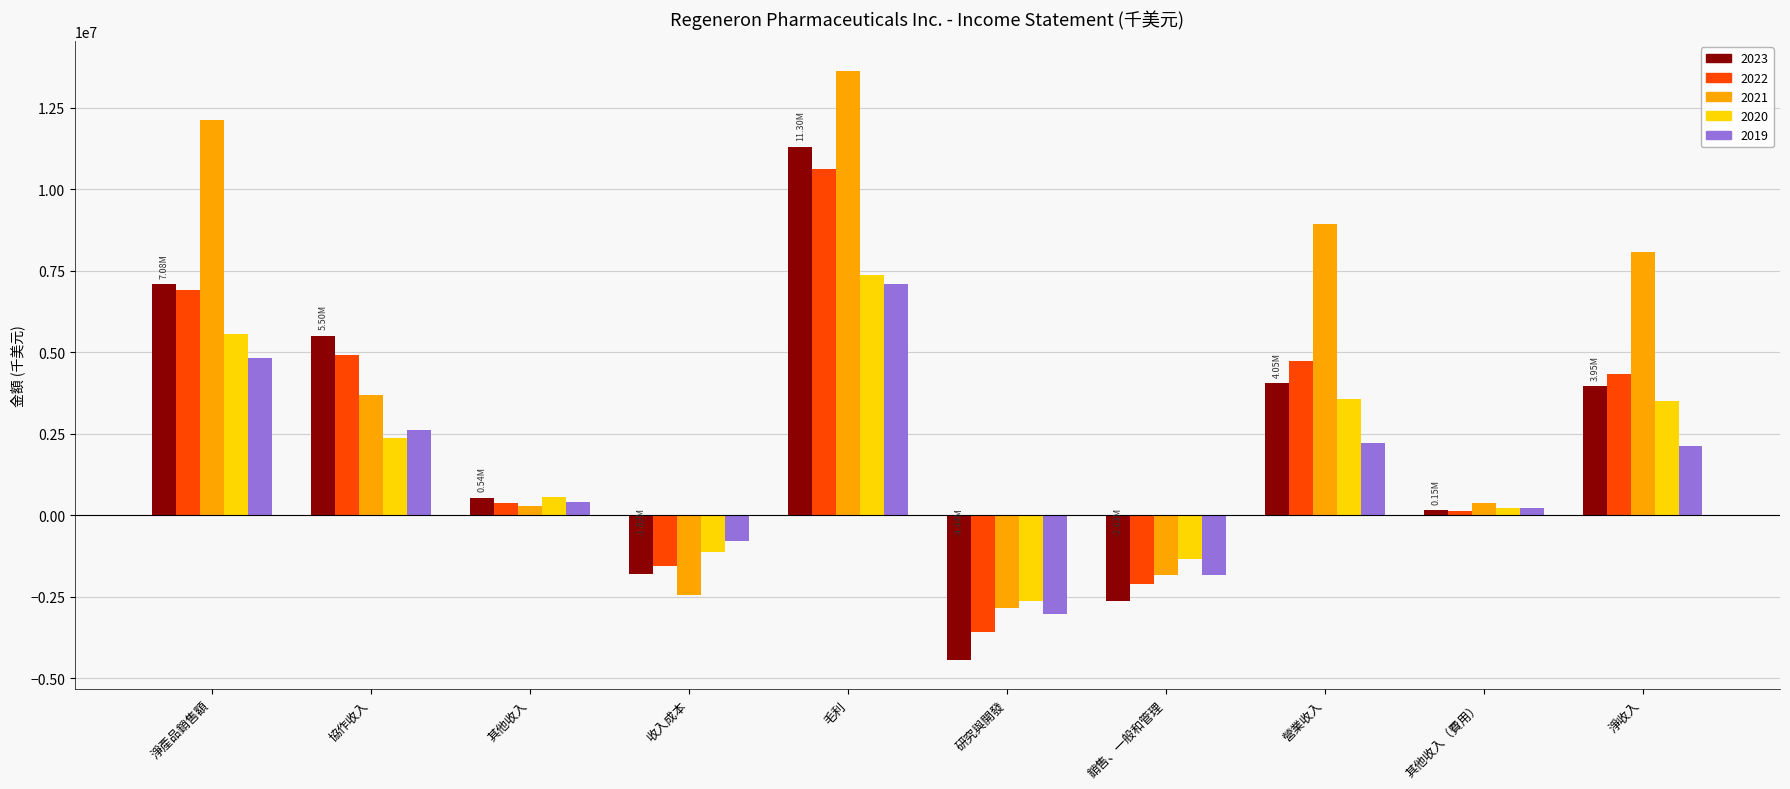

At which category does the chart reach its peak across all series?

毛利